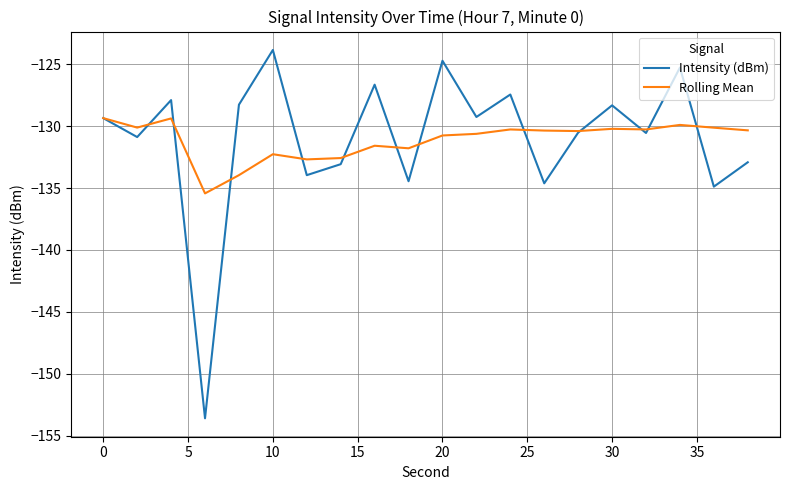

What is the maximum value for Rolling Mean?

-129.3